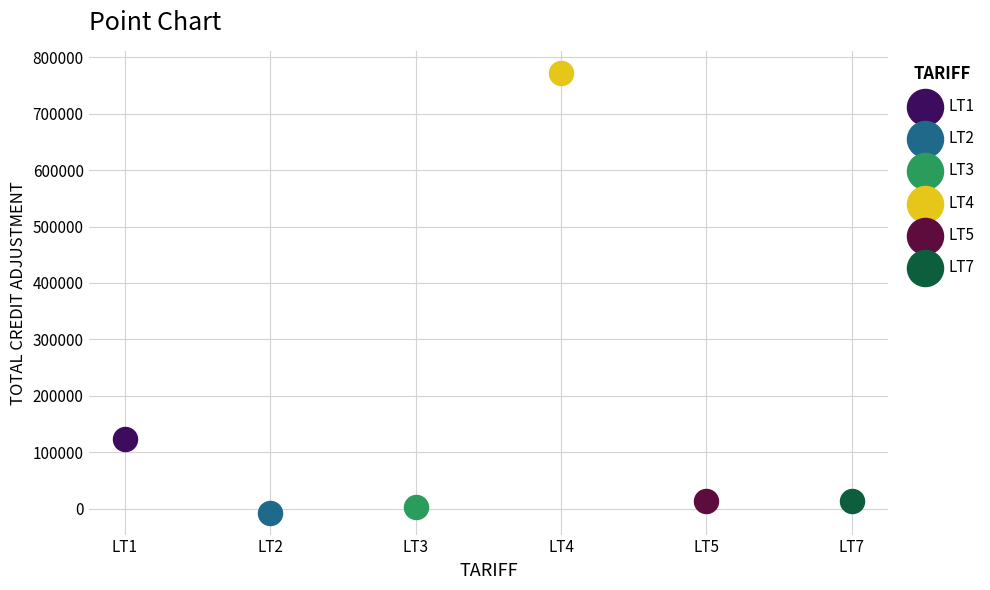

Which series reaches the maximum Y coordinate?

LT4